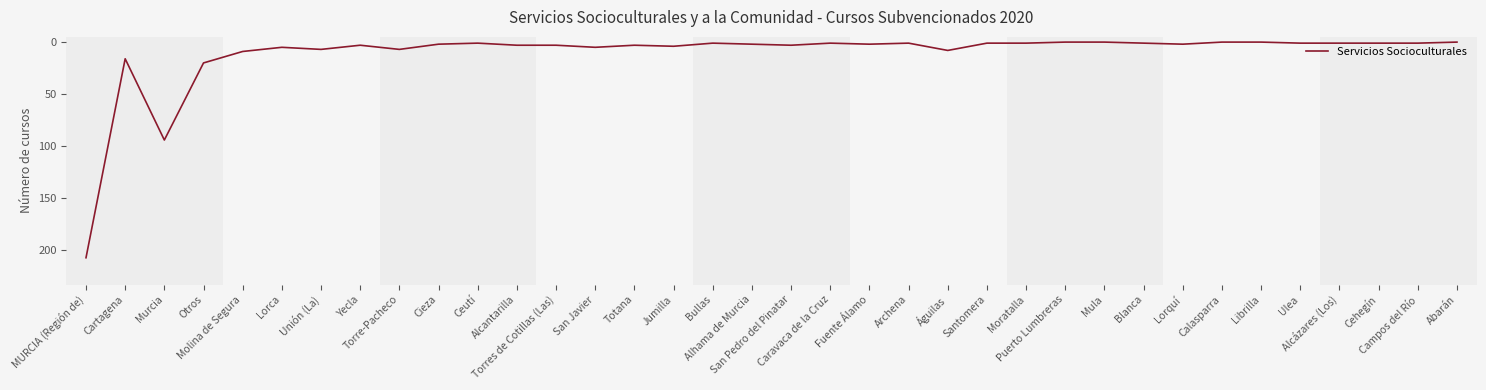

Does the chart have visible grid lines?

No